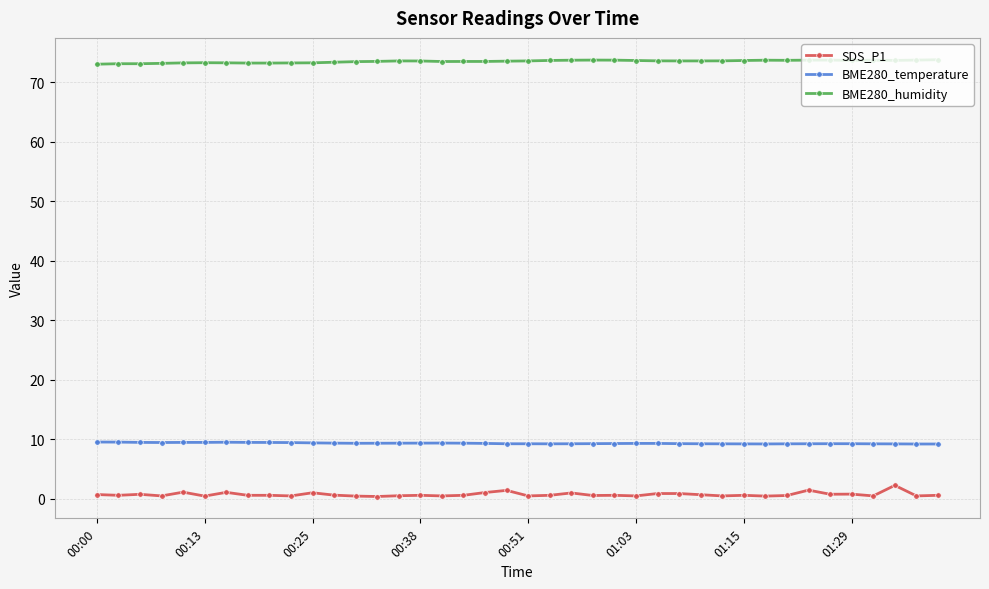

What is the average value of the BME280_humidity series?

73.5